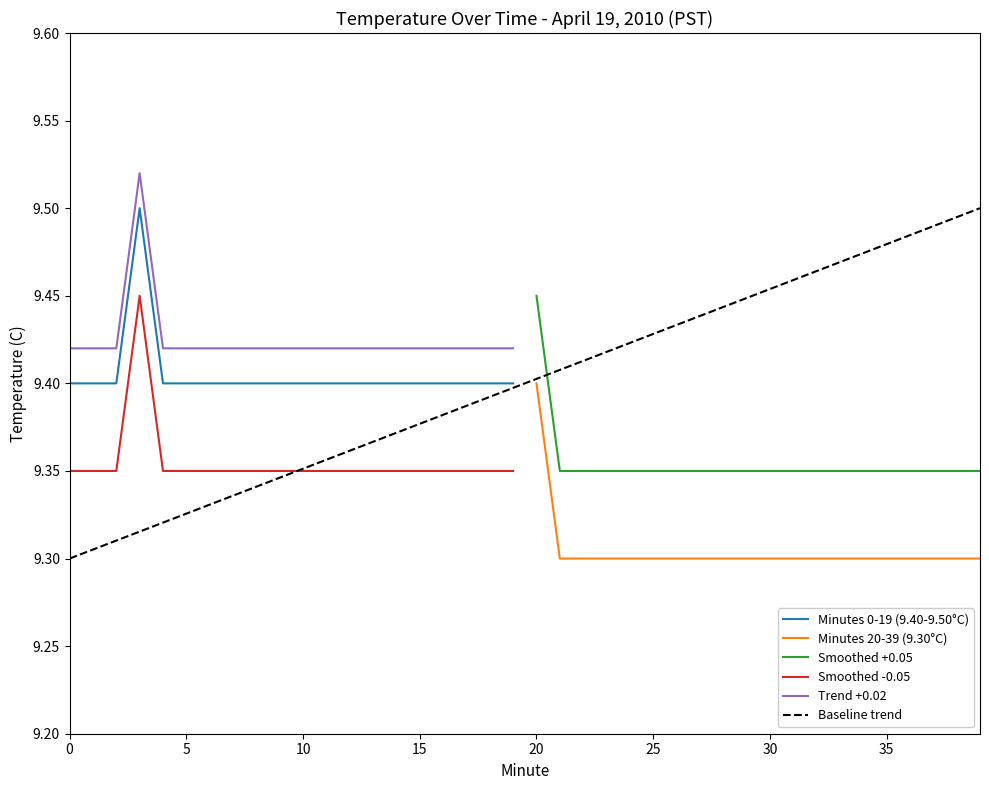

True or false: Minutes 20-39 (9.30°C) and Smoothed +0.05 intersect in this chart.

False